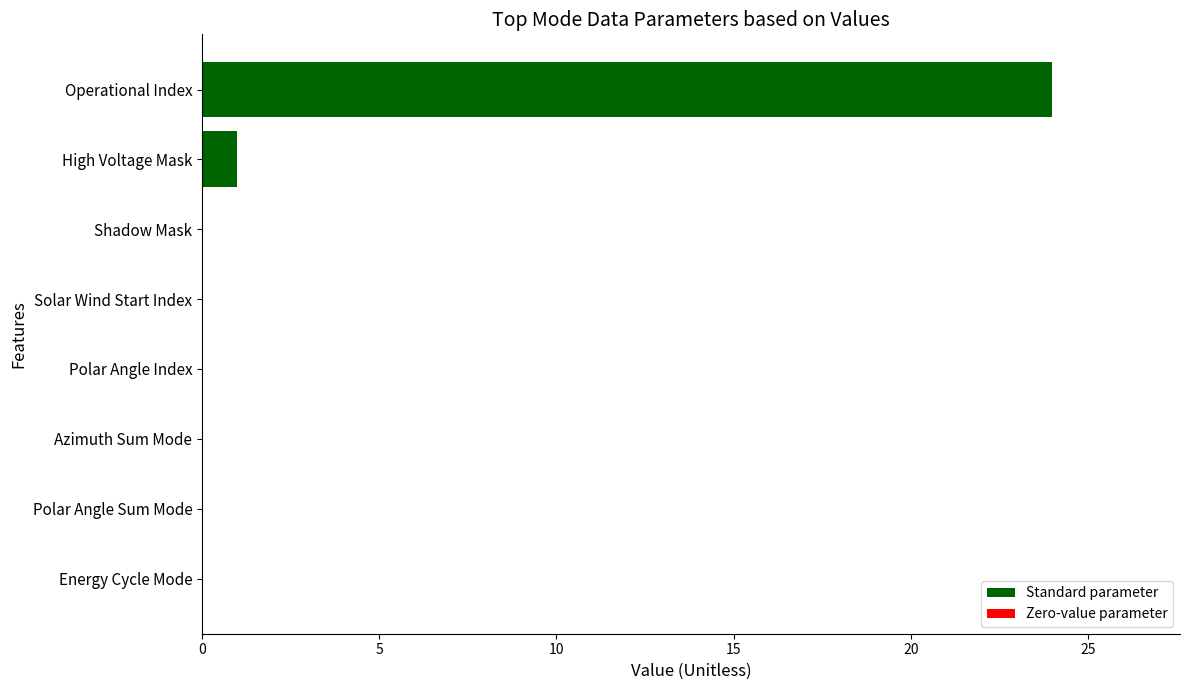

Are the bars grouped side by side (vs. stacked)?

No